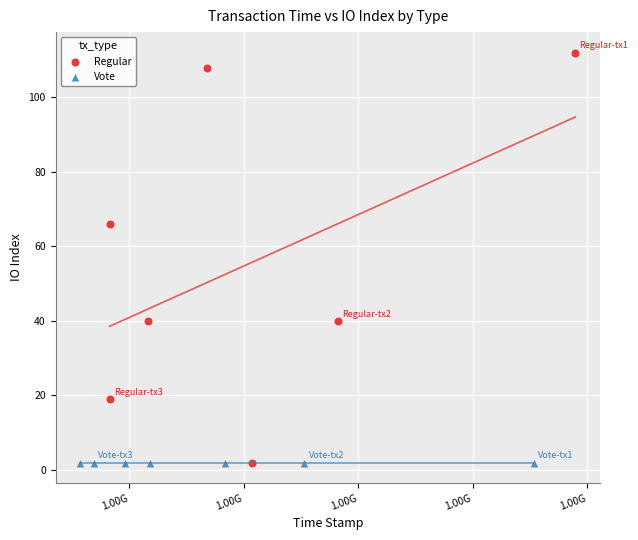

Which series contains the highest Y value?

Regular